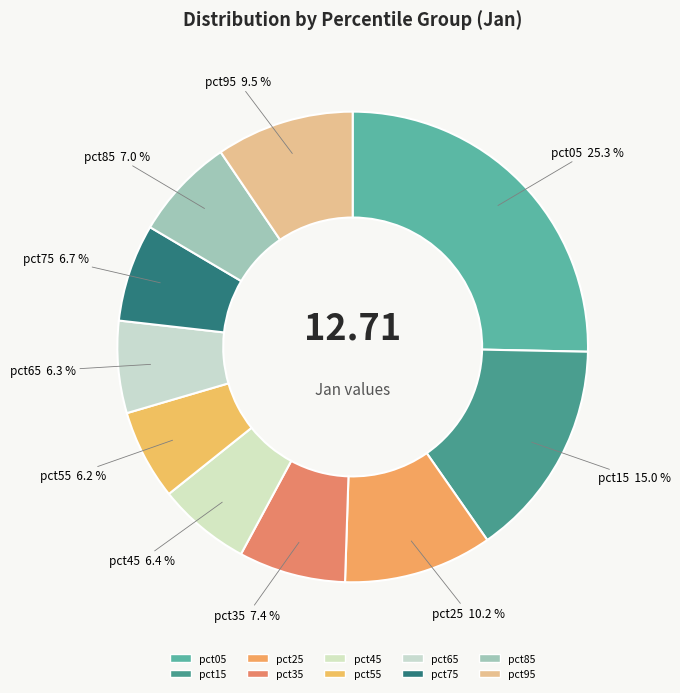

Combined, what portion of the pie is pct45 and pct75?

13.1%